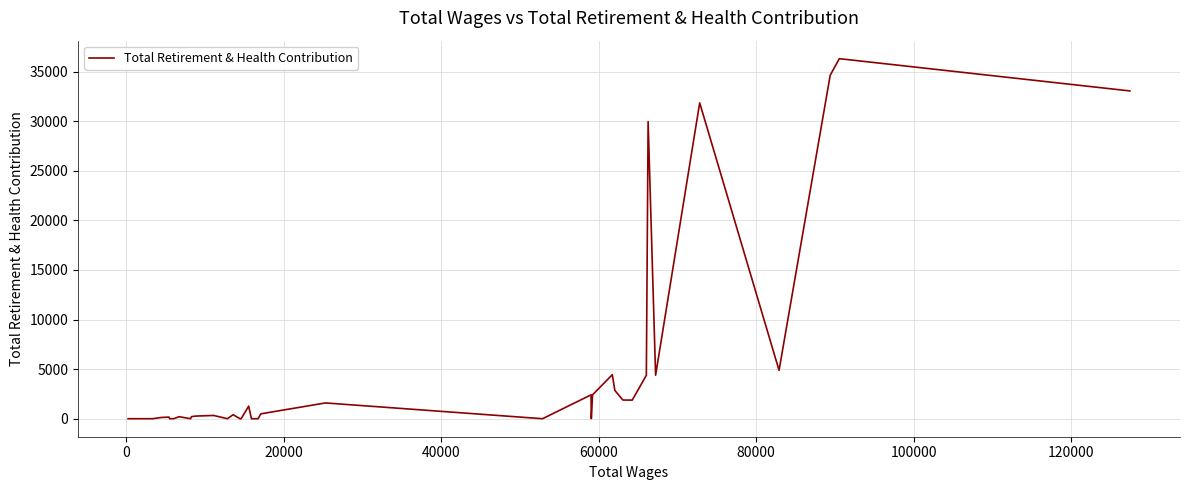

True or false: the data has more than 0 interior local peaks.

True